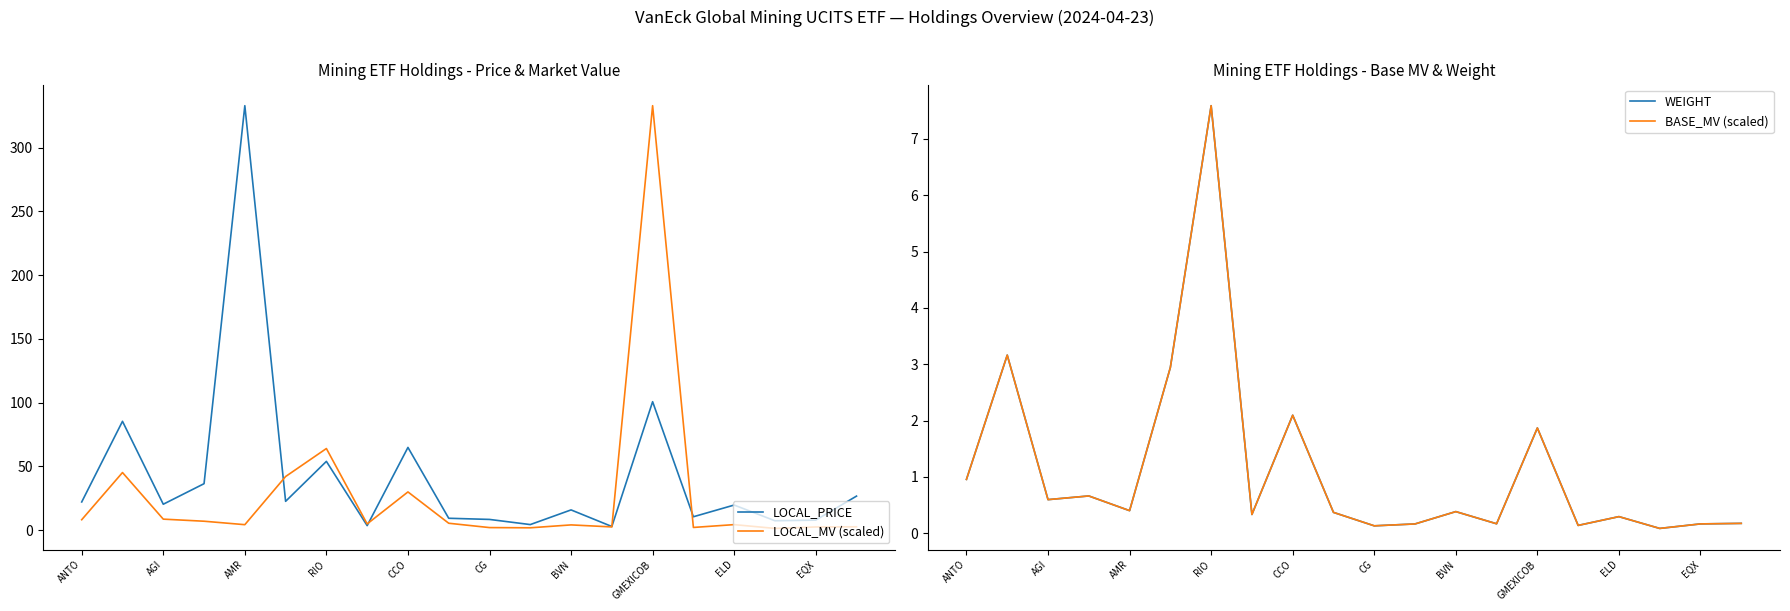

Does the chart have visible grid lines?

No